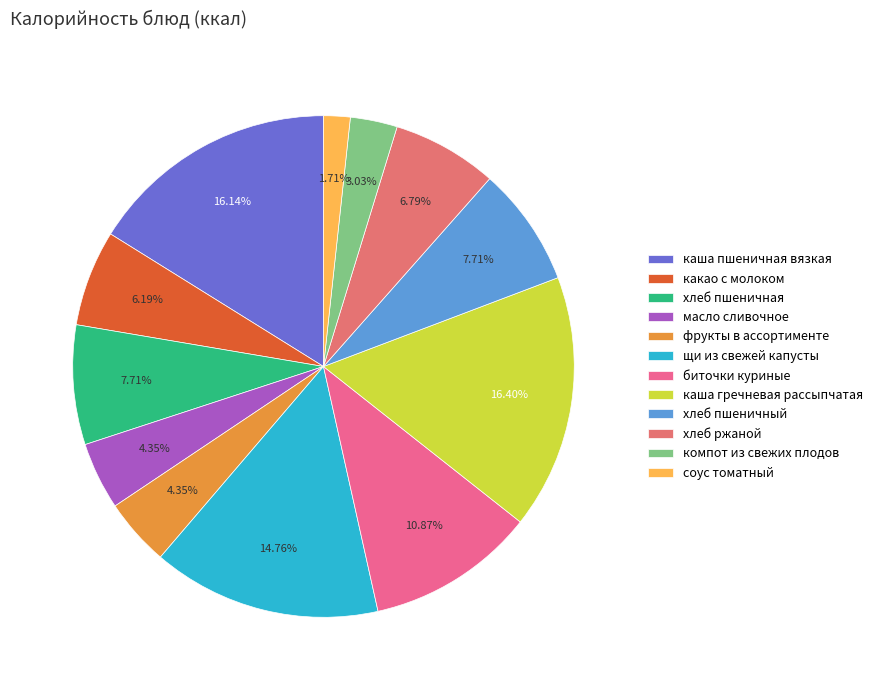

To the nearest percent, what is the difference between the какао с молоком and биточки куриные slice percentages?

5%